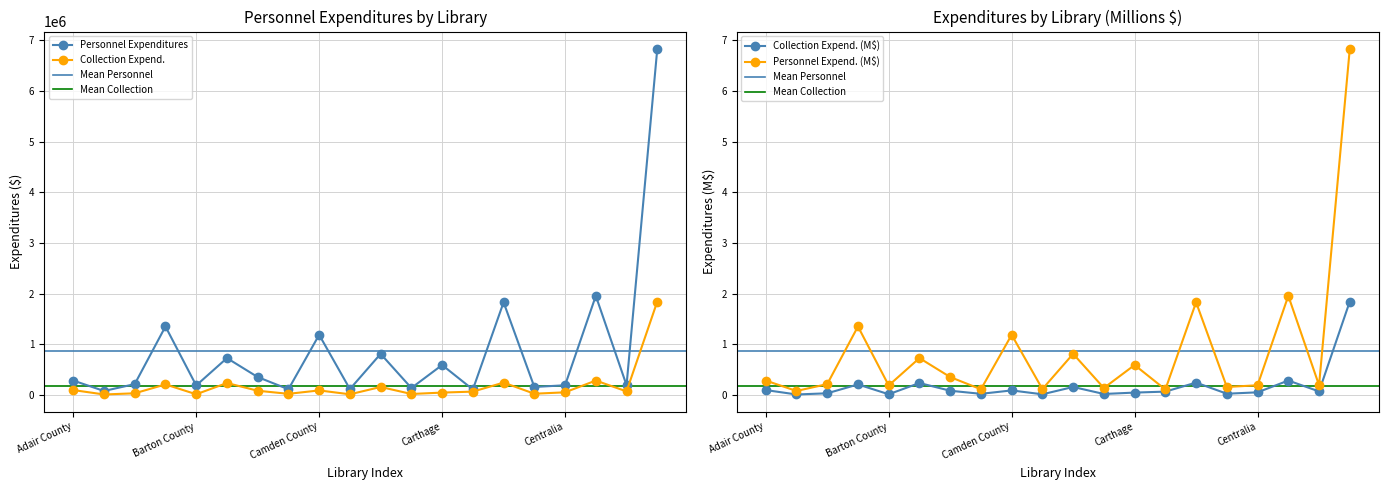

Where is Collection Expend. nearest to the value 930080?

Christian County